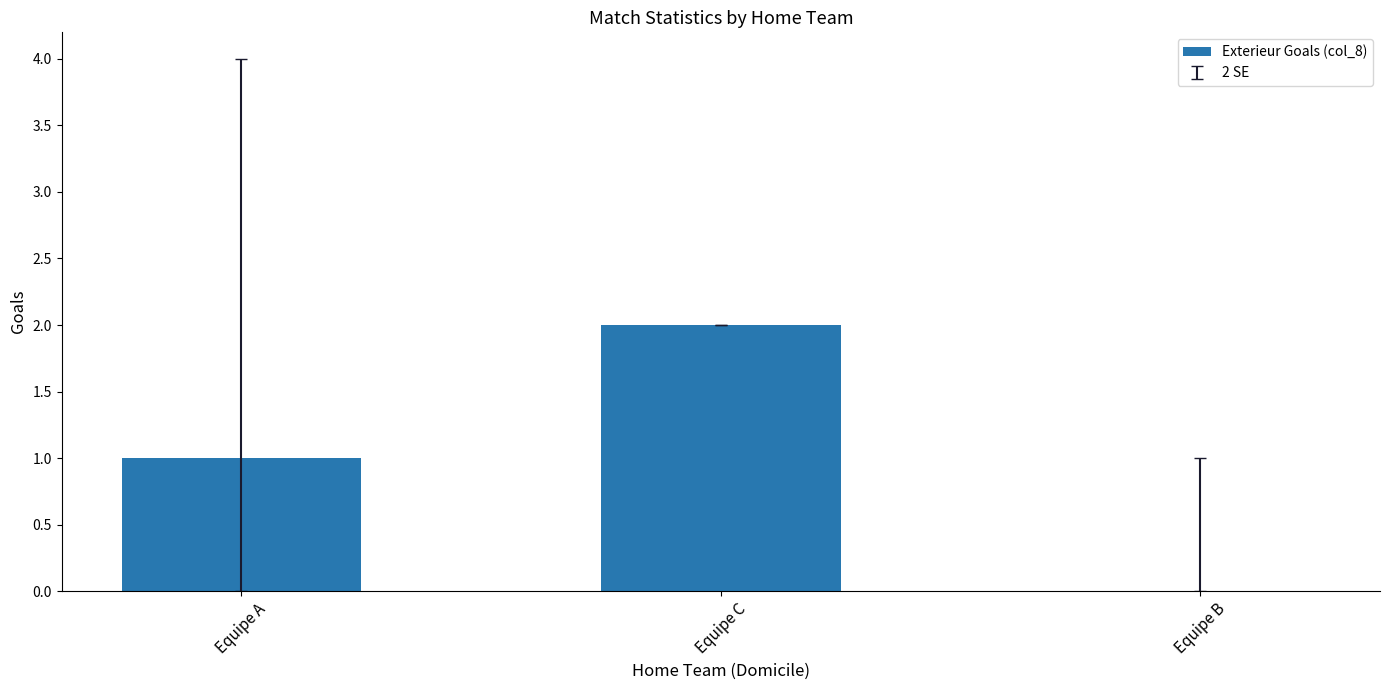

Between Equipe A and Equipe C, which is larger?

Equipe C